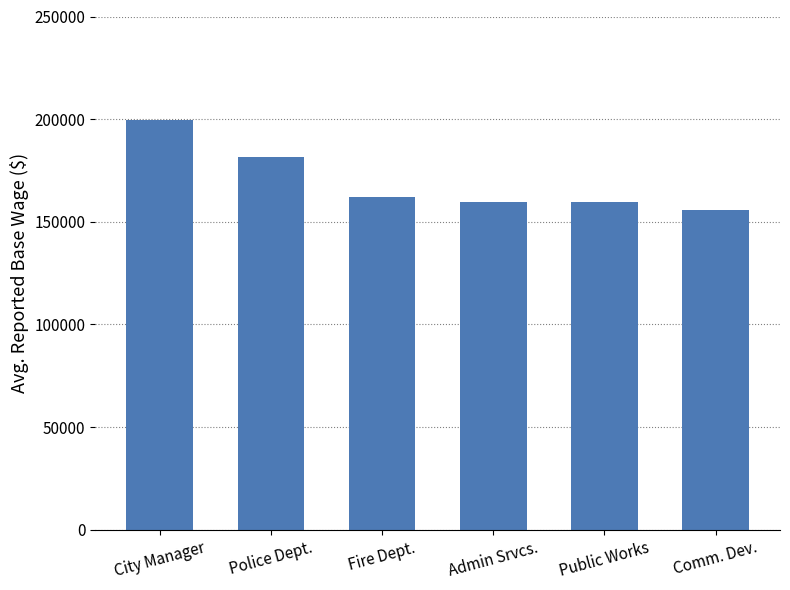

True or false: the data shows 100289 at Comm. Dev..

False